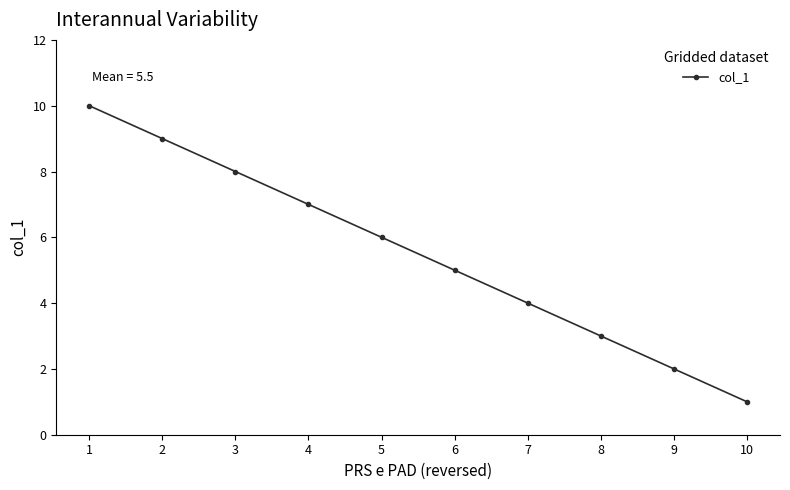

Does the chart display data point markers on the line(s)?

Yes